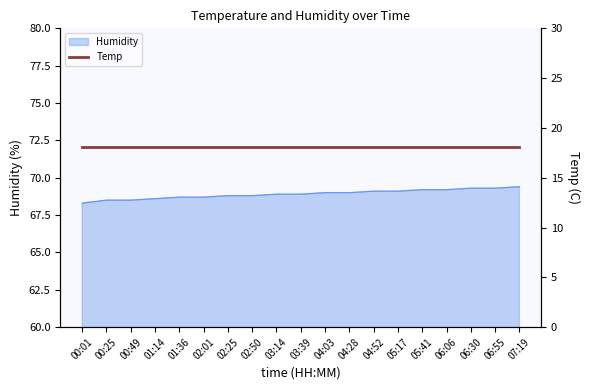

How many data points does each series have?

19